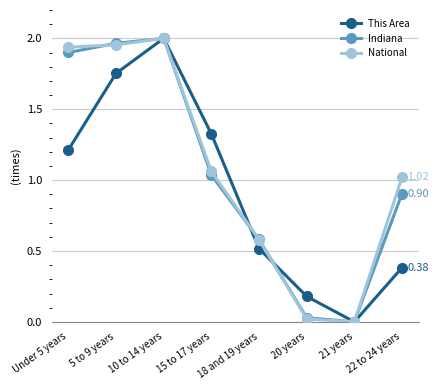

Count the number of categories in the chart.

8